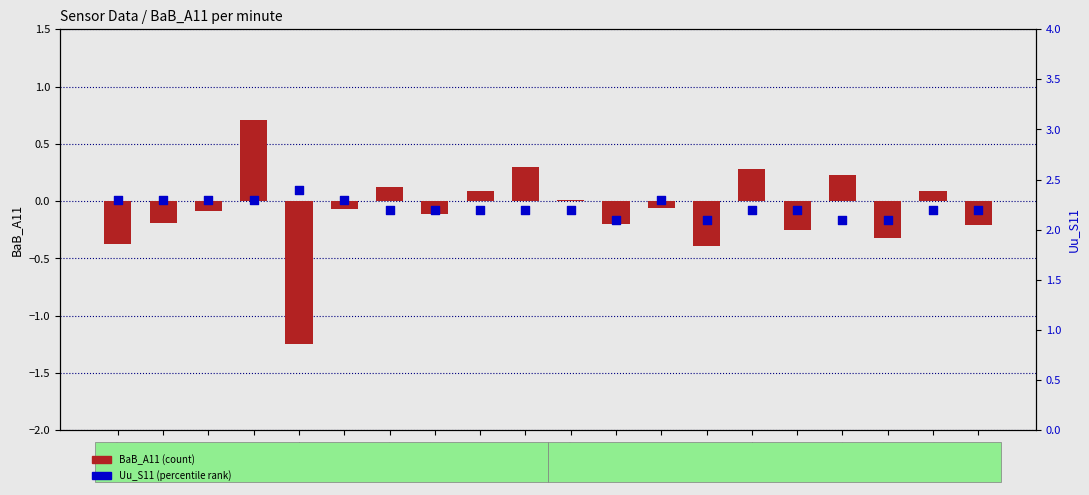

Which series contains the lowest Y value?

BaB_A11 (count)